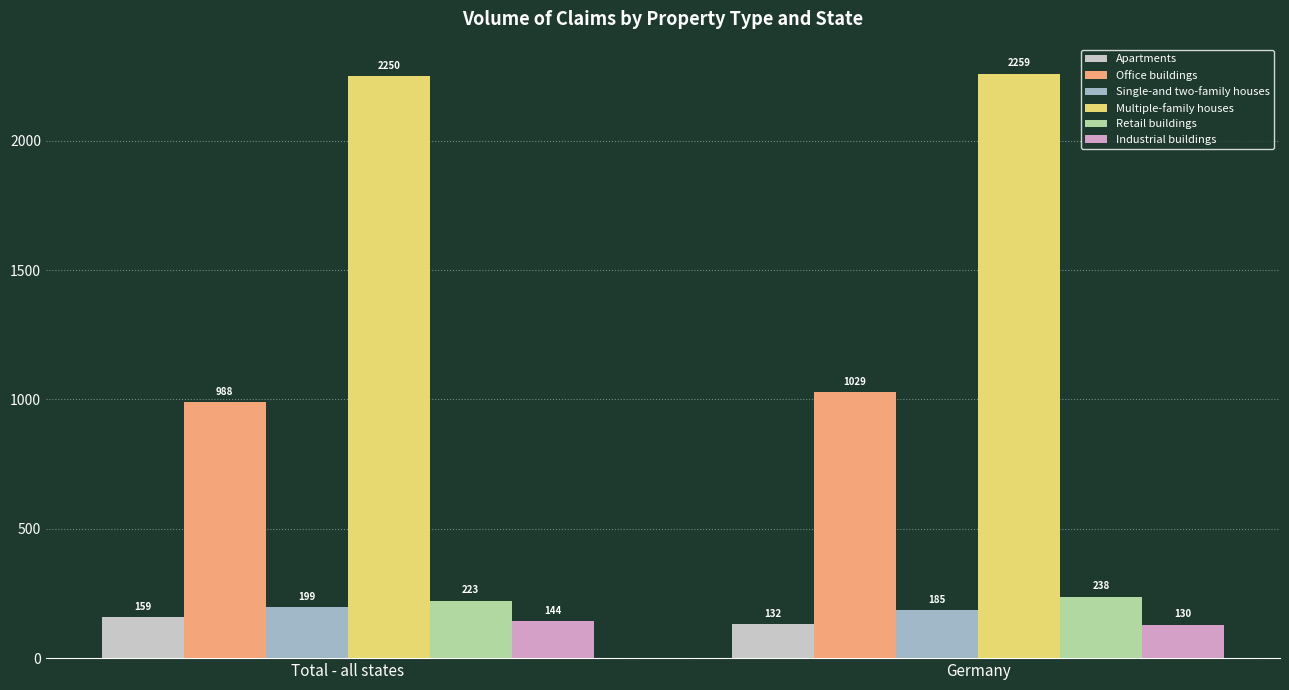

At how many categories does at least one series exceed 2121?

2